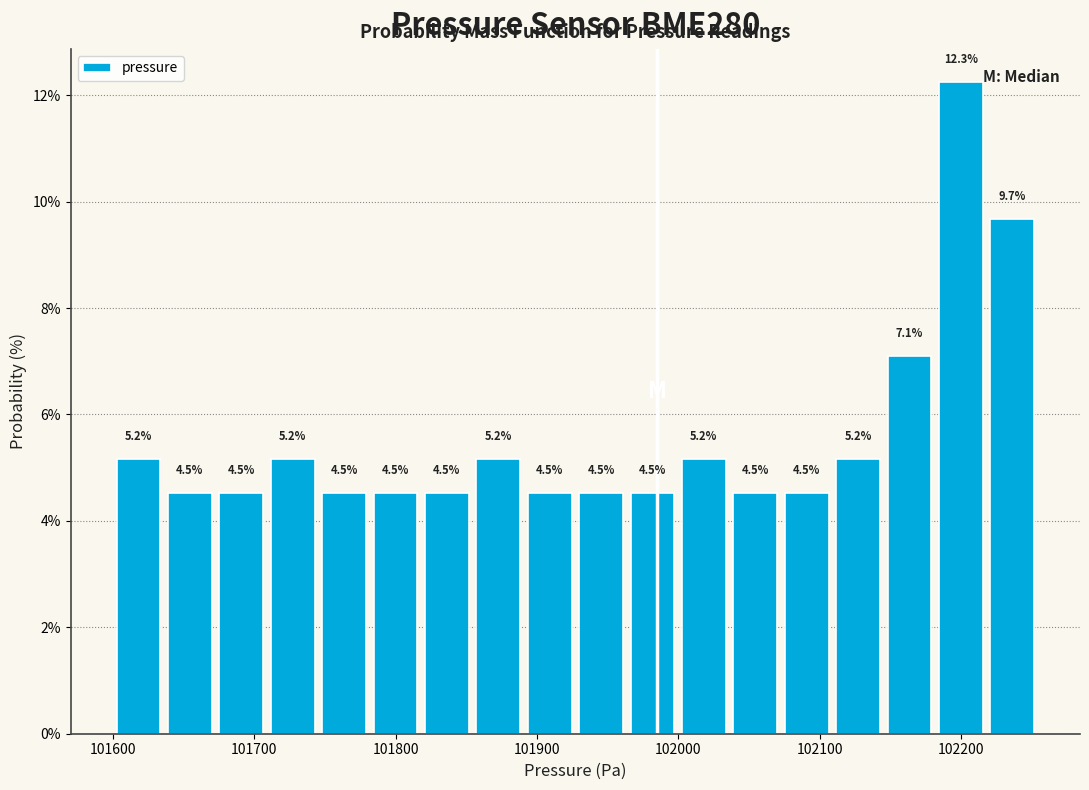

Around what value on the x-axis is the tallest bar? Give the approximate position of its centre, as read against the axis.

102200